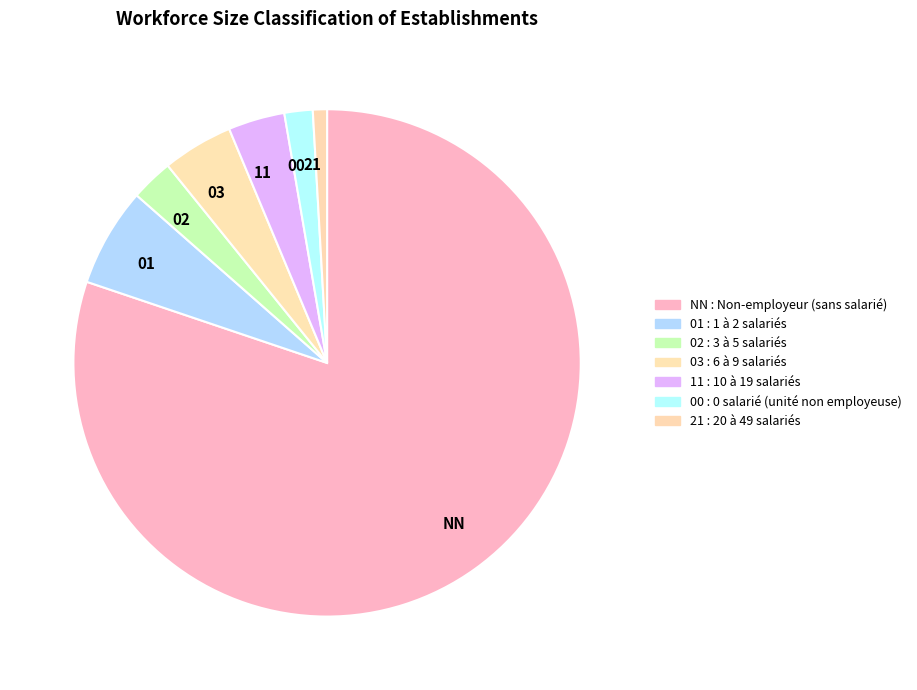

Is the sum of NN and 00 greater than half?

Yes